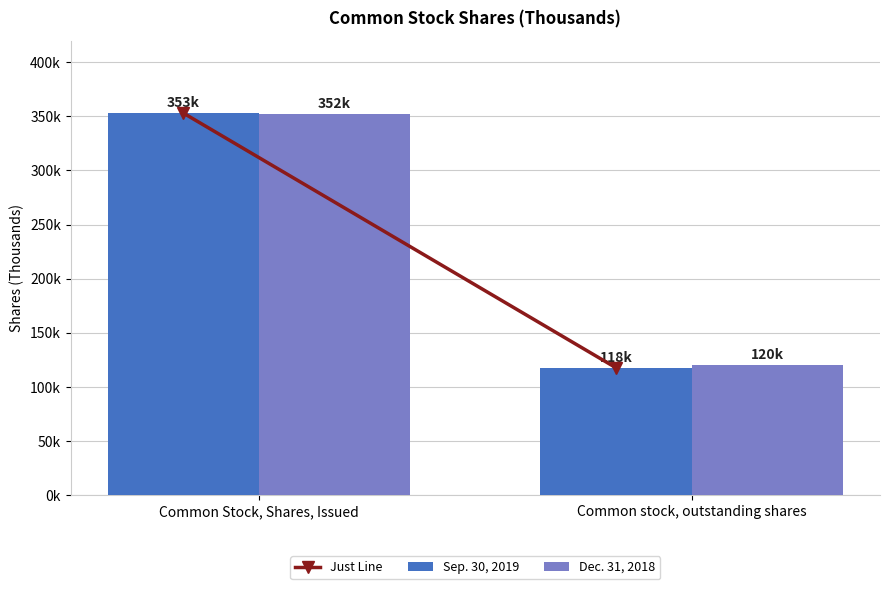

Between Common Stock, Shares, Issued and Common stock, outstanding shares, which series saw the biggest shift?

Sep. 30, 2019